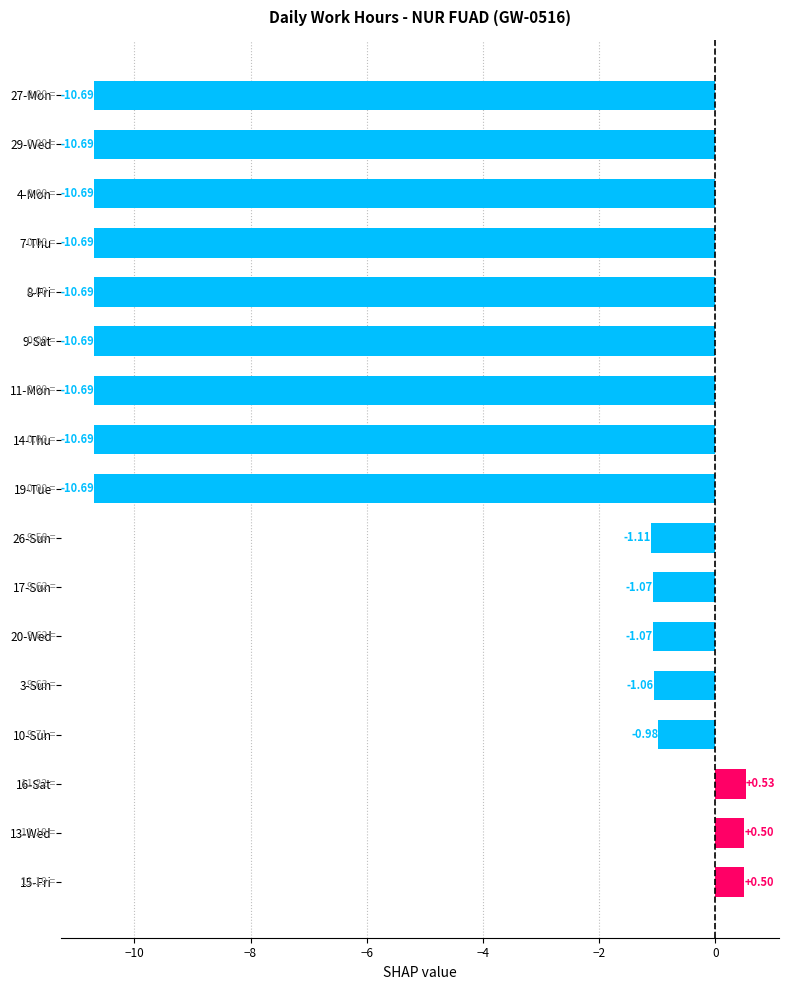

What is the change in value from 16-Sat to 10-Sun?

-1.5